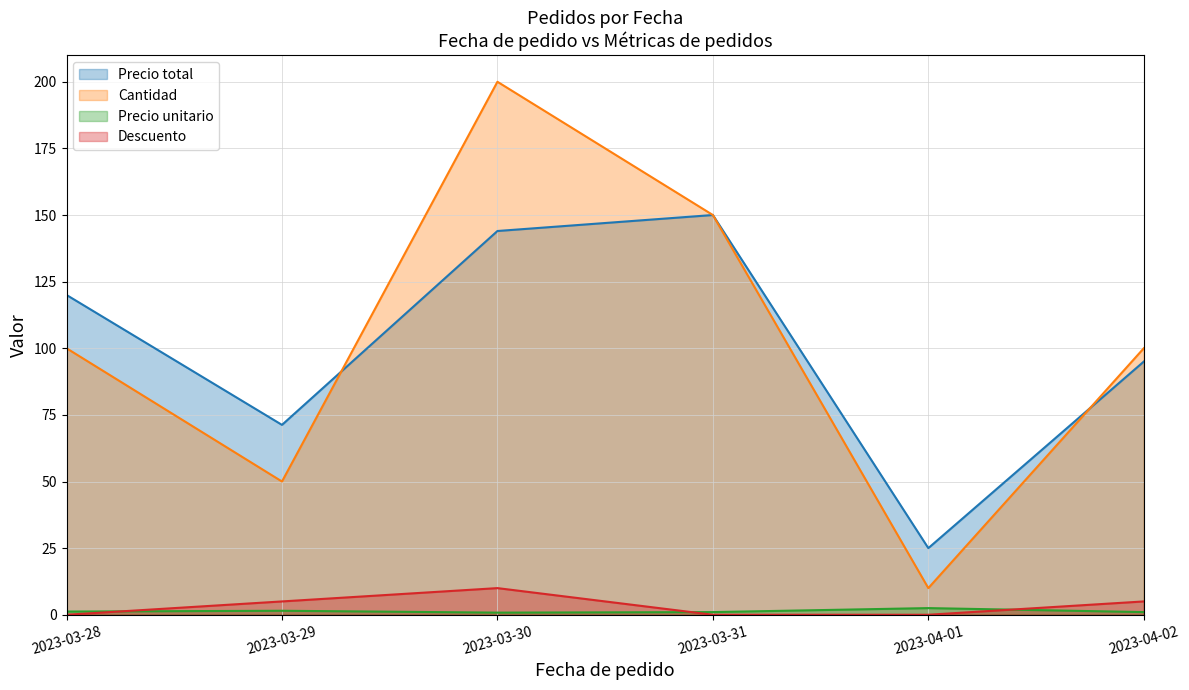

Between 2023-04-01 and 2023-03-29, which is larger?

2023-03-29